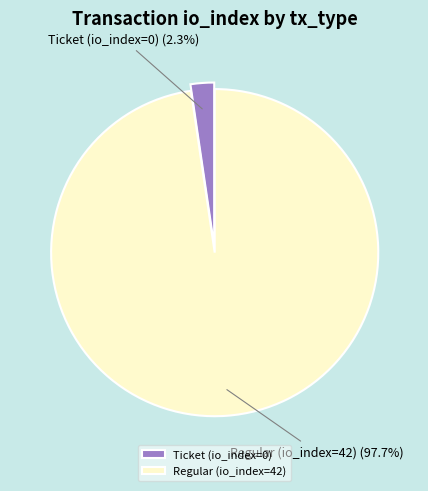

Rank the categories by value from lowest to highest.

Ticket (io_index=0), Regular (io_index=42)